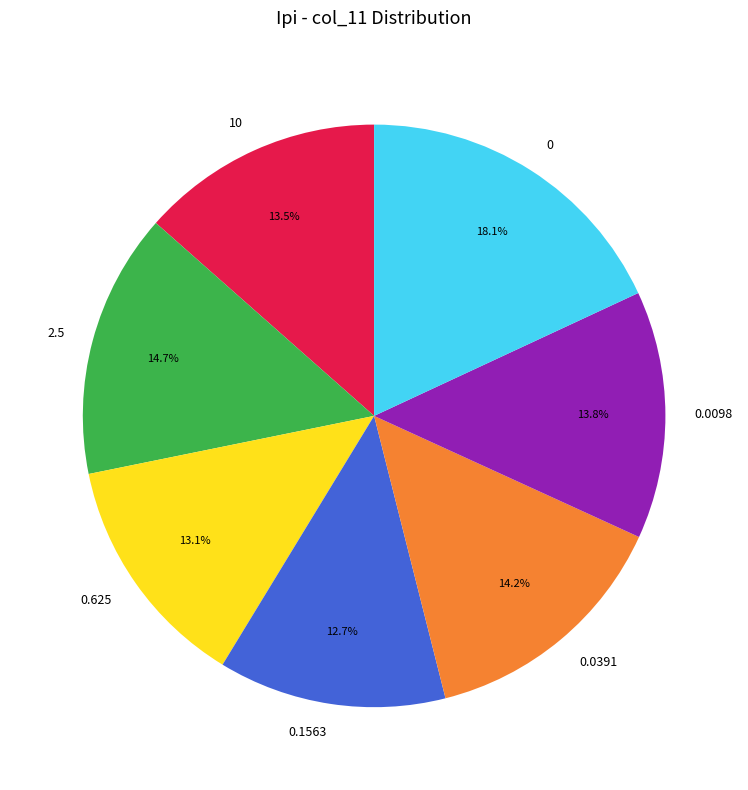

How many segments does this pie chart have?

7